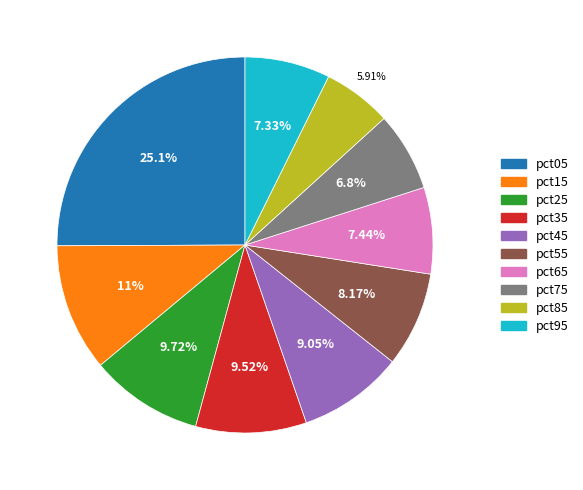

To the nearest percent, what is the combined percentage of pct85 and pct75?

13%